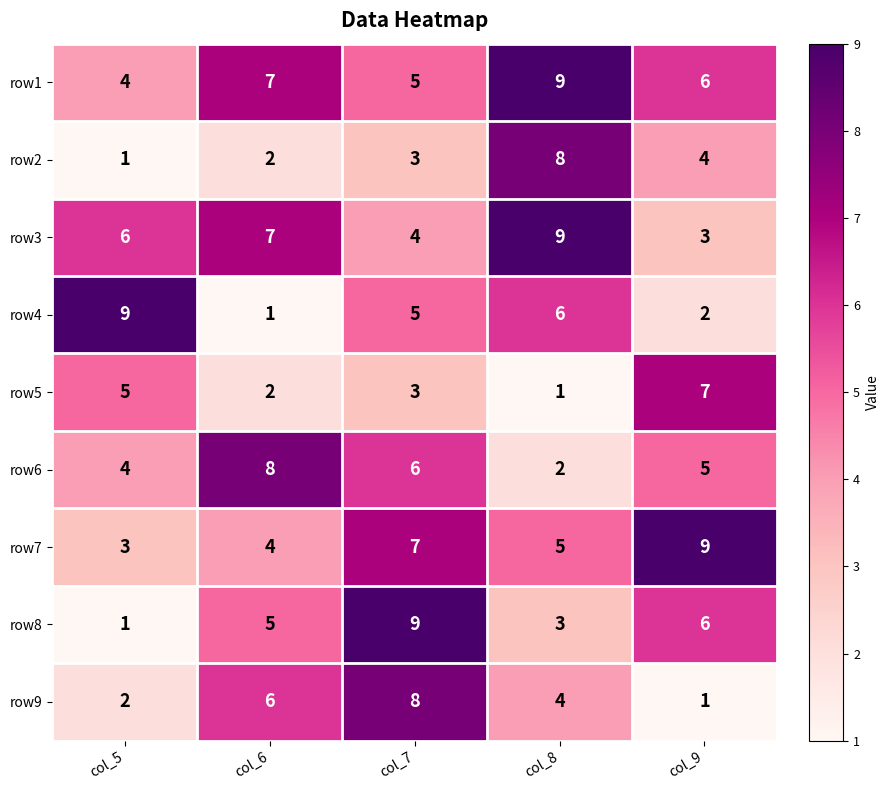

The row9 series shows 8 at col_7. True or false?

True